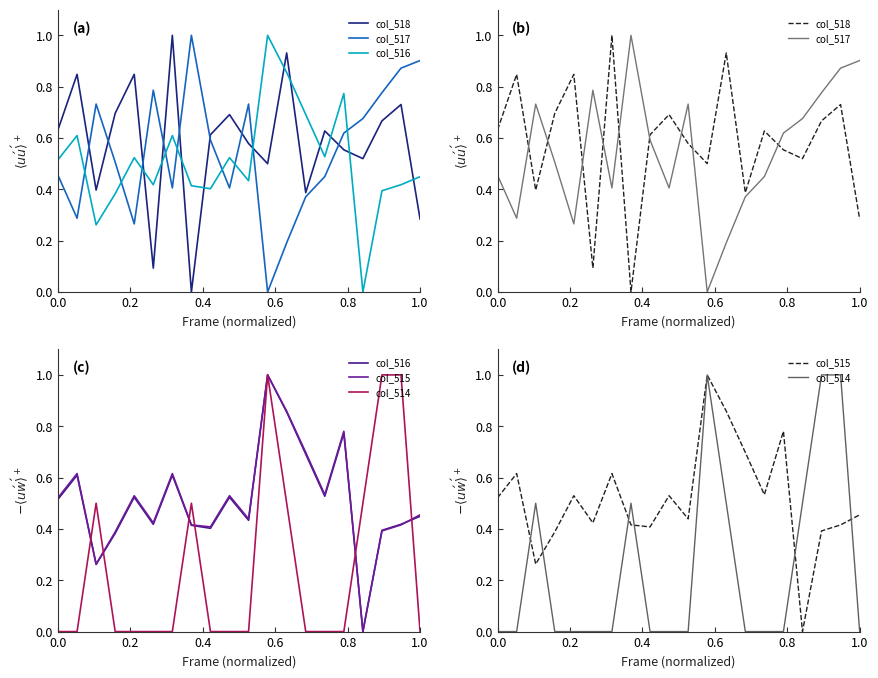

How many intersections are there between col_516 and col_515?

1